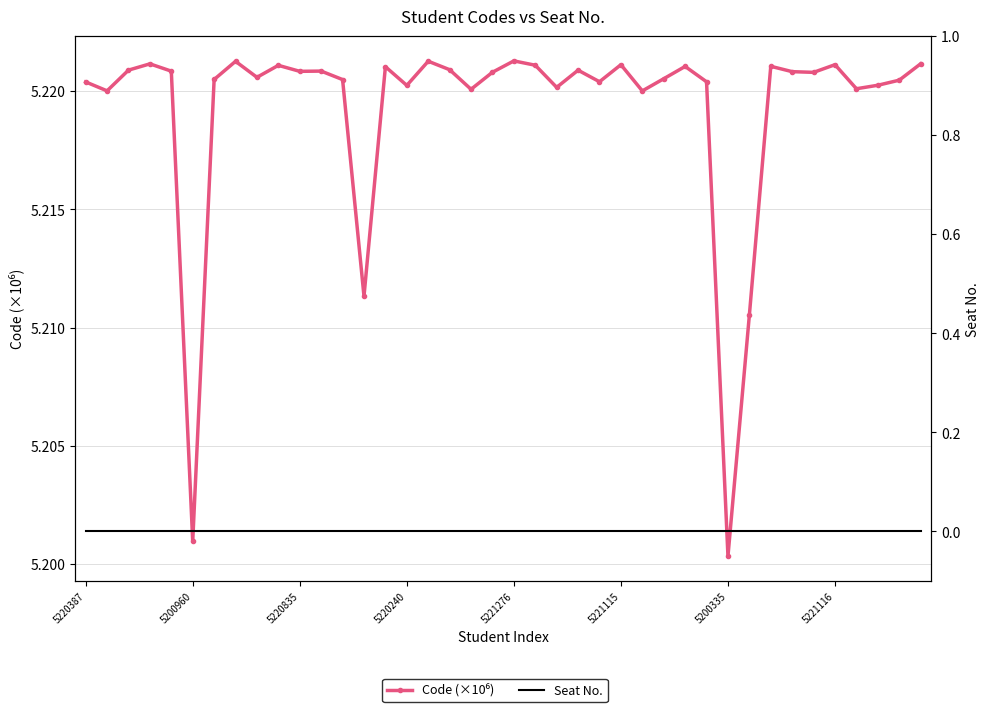

What is the sum of all Code (×10⁶) values?

208.8